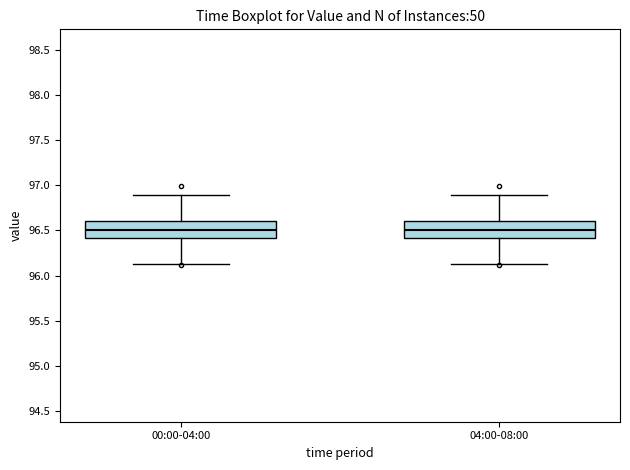

Reading left to right, read every box against the y-axis: the position of its median line, the range the box covers, and the ends of its whiskers. The values are not printed on the chart, so give them approximately, as read against the axis.

00:00-04:00: median 96.50, box 96.40 to 96.60, whiskers 96.15 to 96.90
04:00-08:00: median 96.50, box 96.40 to 96.60, whiskers 96.15 to 96.90